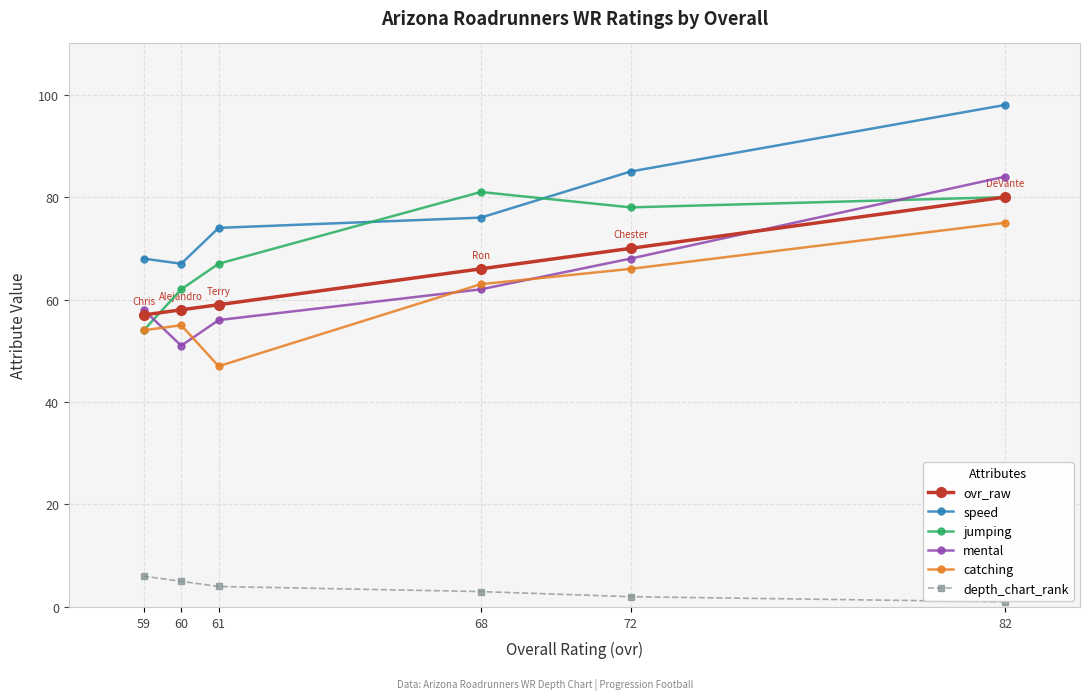

What is the spread (max minus min) of values at 60?

62